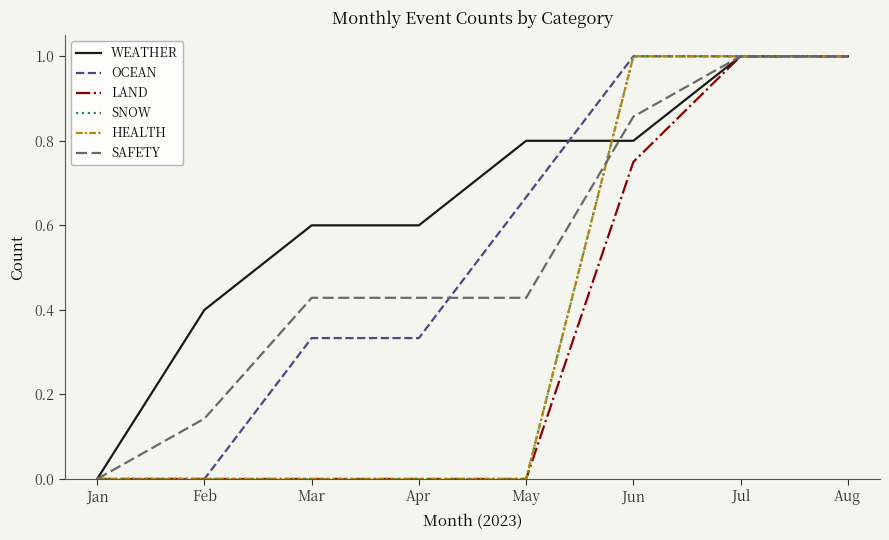

What is the difference between the maximum and minimum values in the WEATHER series?

1.0